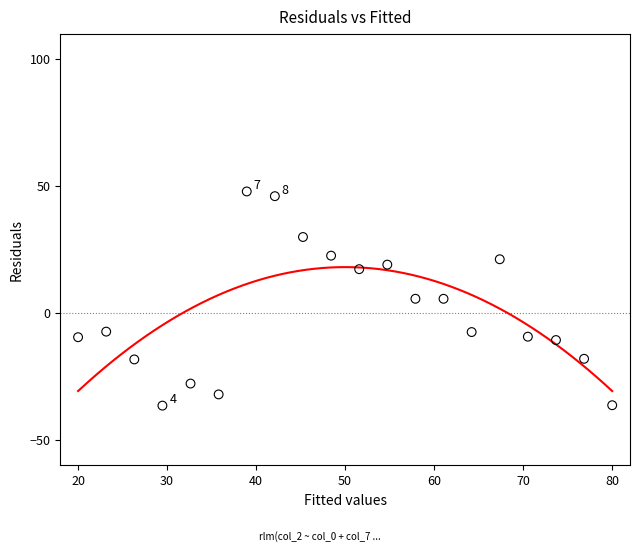

What is the range of X values (max minus min)?

60.0